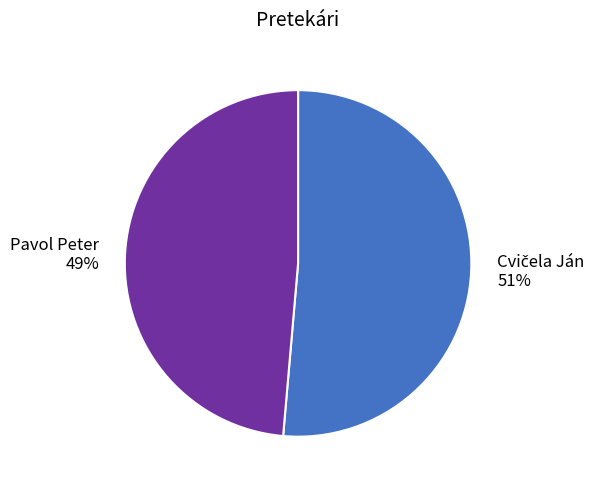

Count the number of slices in the pie.

2